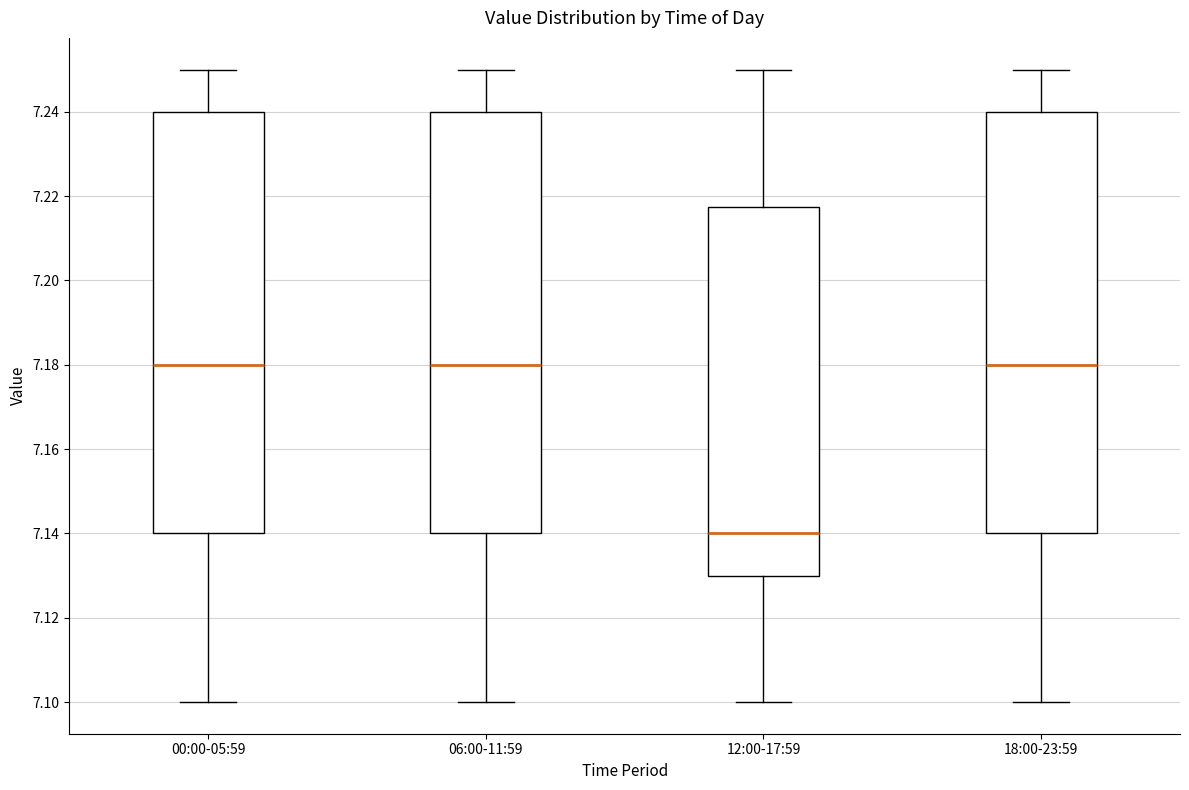

Reading left to right, read every box against the y-axis: the position of its median line, the range the box covers, and the ends of its whiskers. The values are not printed on the chart, so give them approximately, as read against the axis.

00:00-05:59: median 7.180, box 7.140 to 7.240, whiskers 7.100 to 7.250
06:00-11:59: median 7.180, box 7.140 to 7.240, whiskers 7.100 to 7.250
12:00-17:59: median 7.140, box 7.130 to 7.218, whiskers 7.100 to 7.250
18:00-23:59: median 7.180, box 7.140 to 7.240, whiskers 7.100 to 7.250